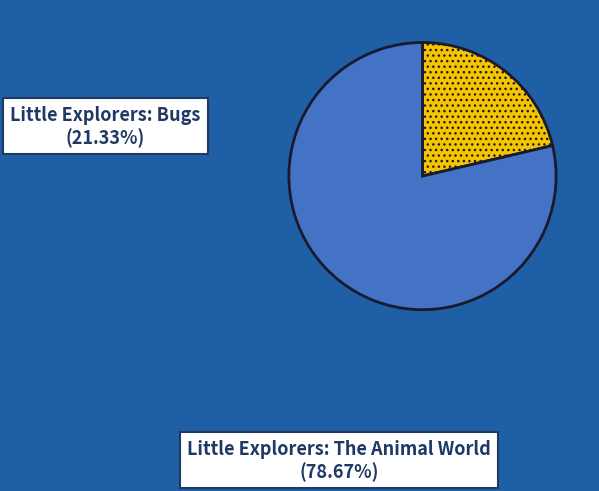

To the nearest percent, what is the difference between the largest and smallest slice percentages?

57%